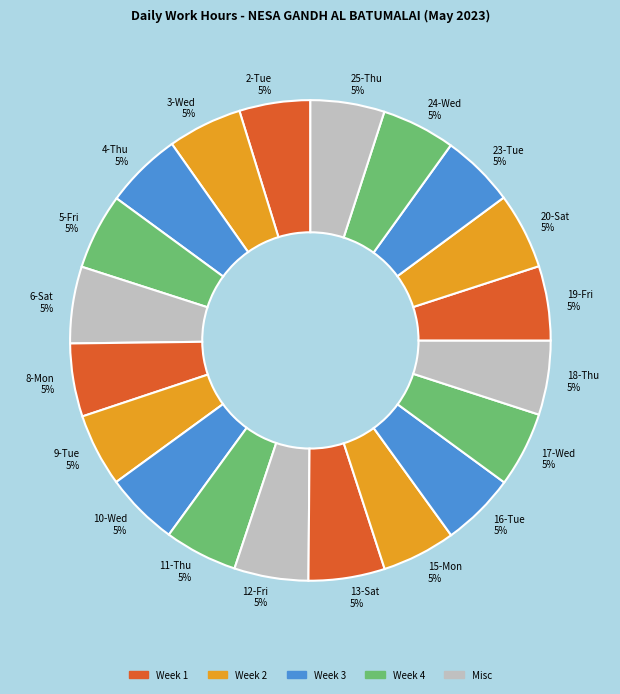

What percentage is the 8-Mon slice, to the nearest percent?

5%